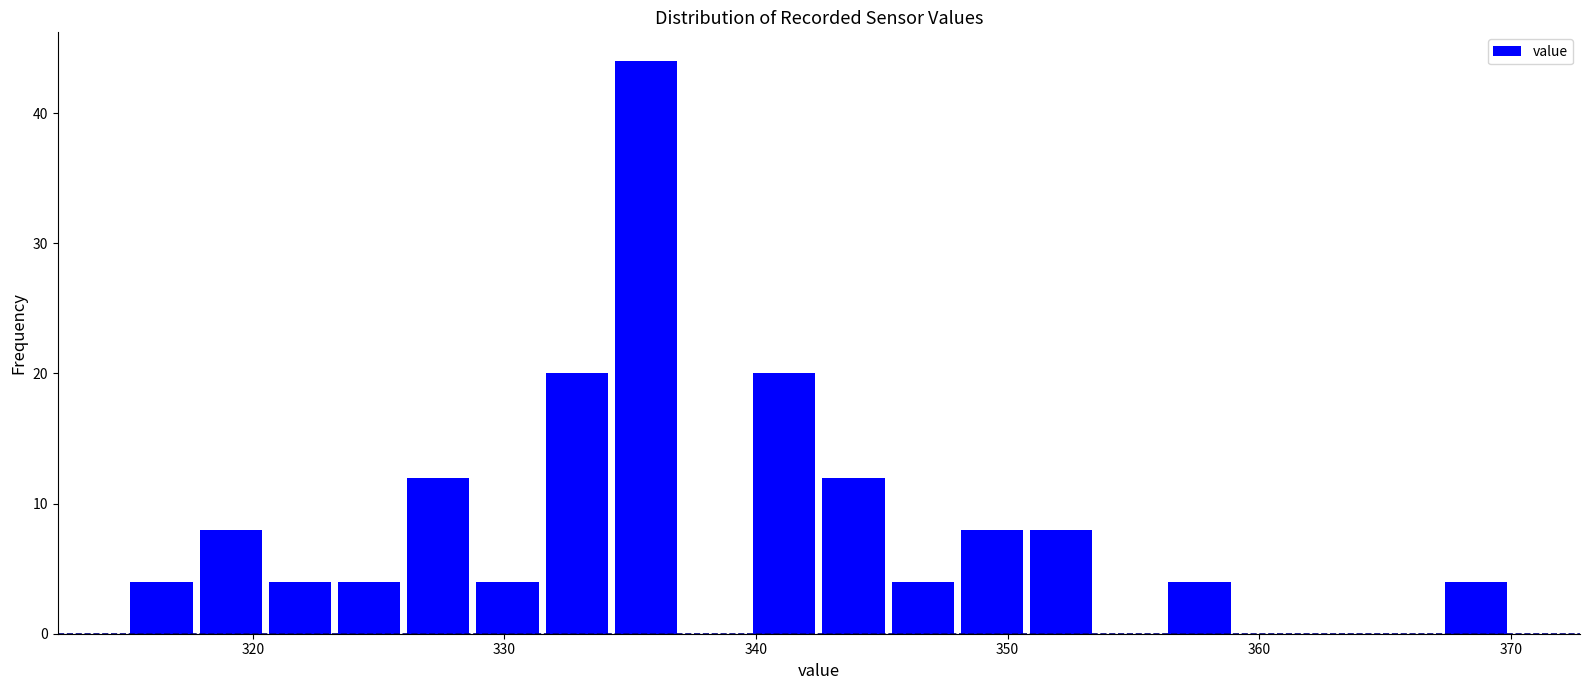

Read against the x-axis, roughly where is the centre of the tallest bar?

336